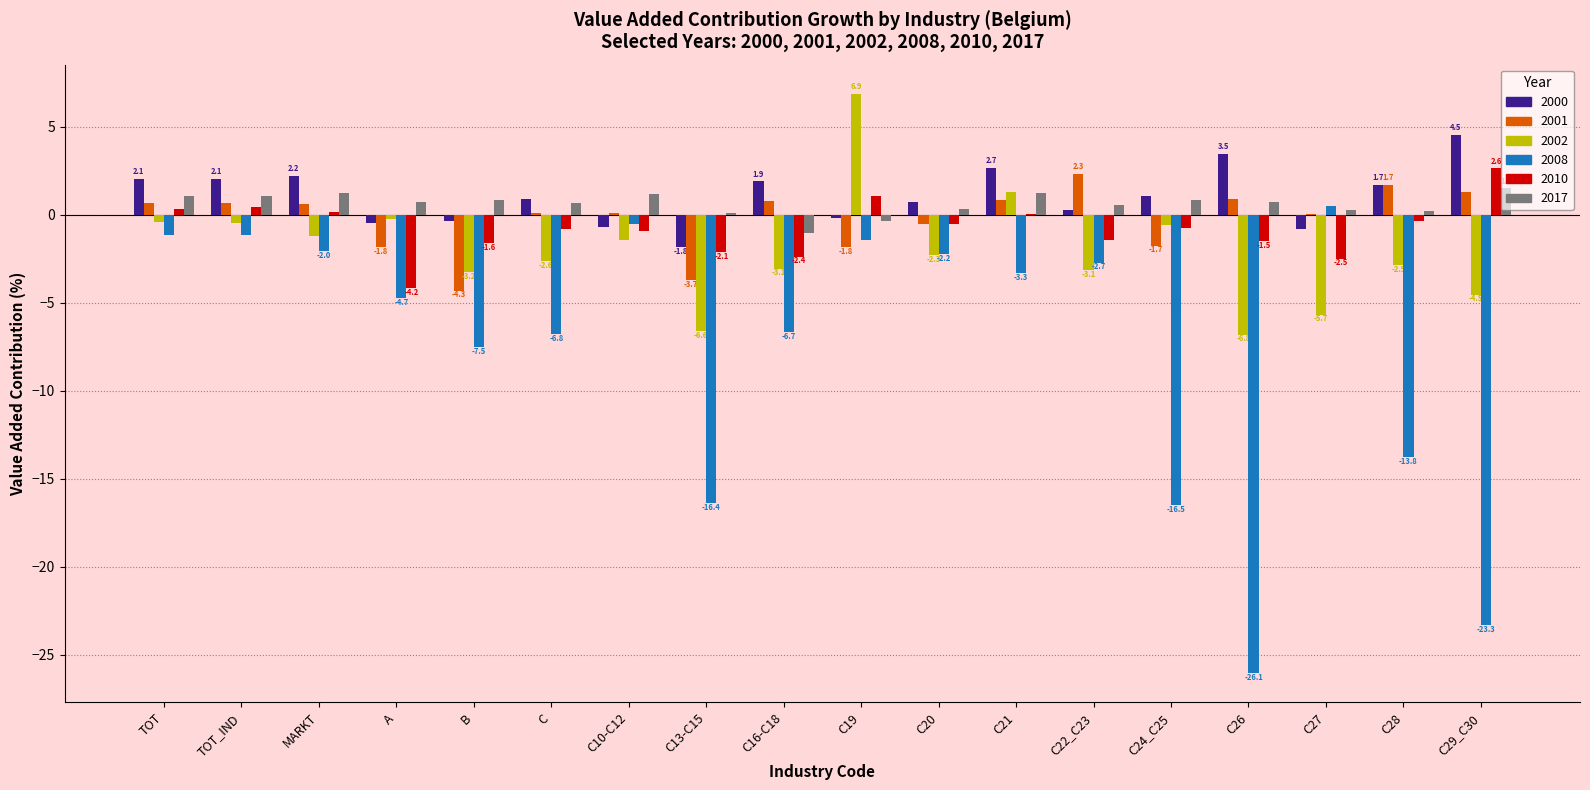

True or false: 2008 has a value of -27.5 at C13-C15.

False